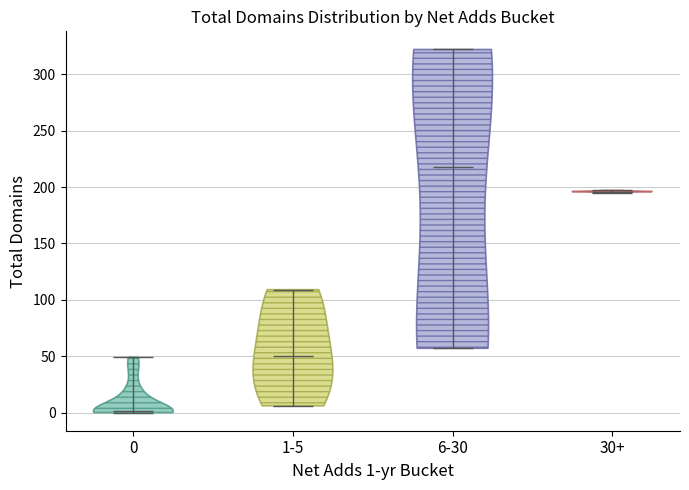

What is the lowest point the violin for 1-5 reaches on the y-axis? The values are not printed on the chart, so give them approximately, as read against the axis.

5